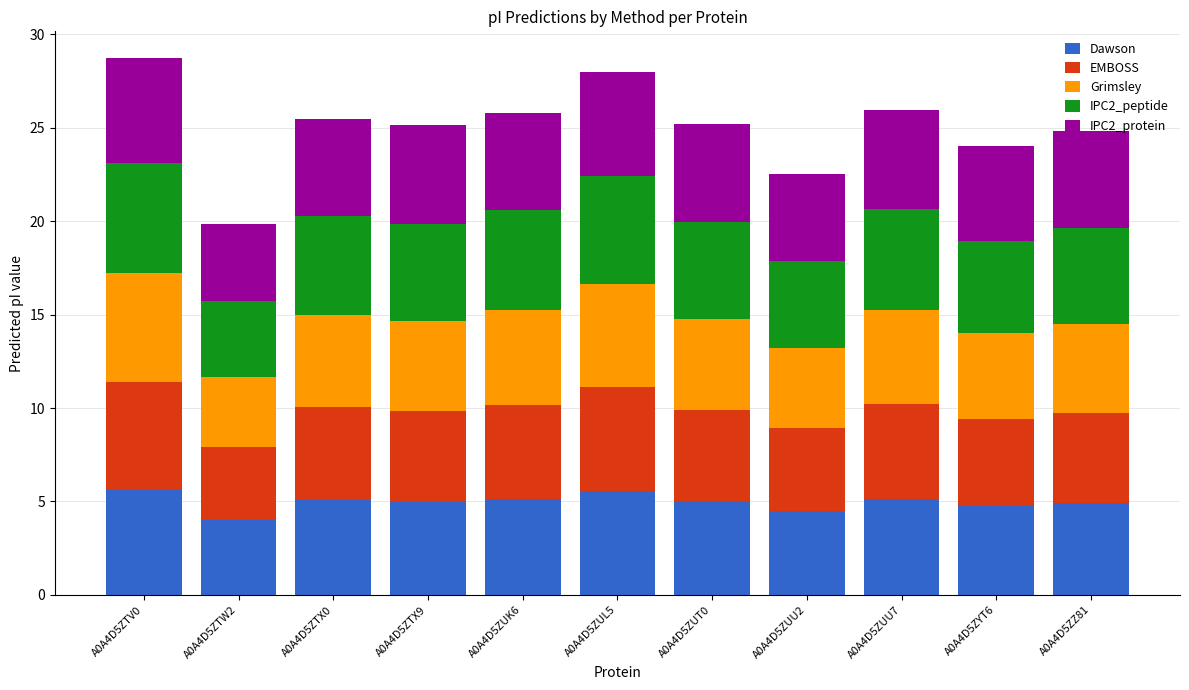

What is the lowest value of the Dawson series?

4.0